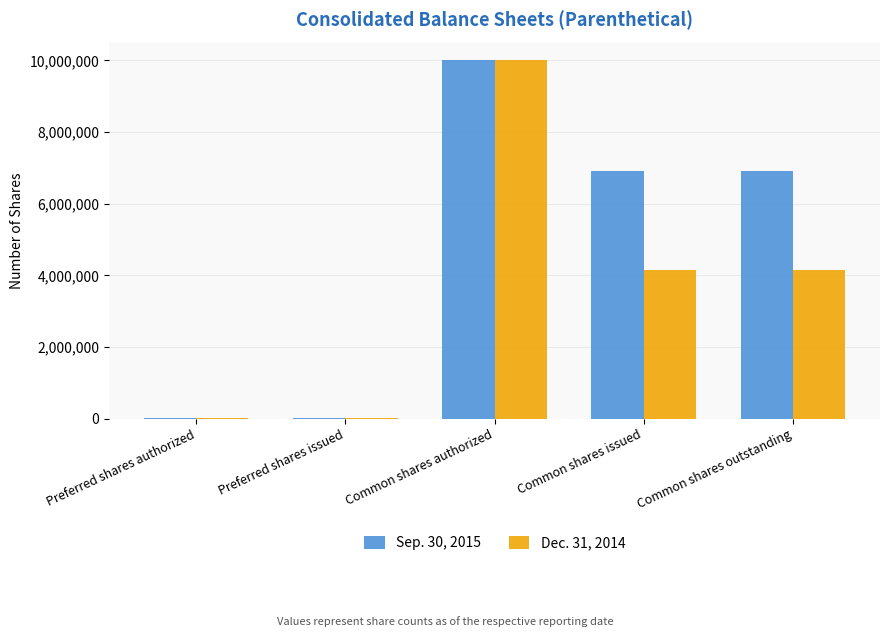

Is it true that Sep. 30, 2015 equals 10000000 at Common shares authorized?

True